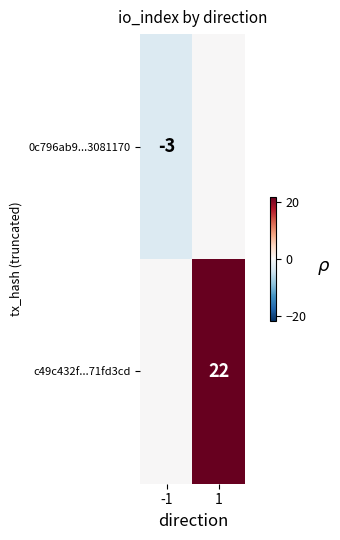

Is the value of c49c432f...71fd3cd at 1 greater than the value of 0c796ab9...3081170 at -1?

Yes